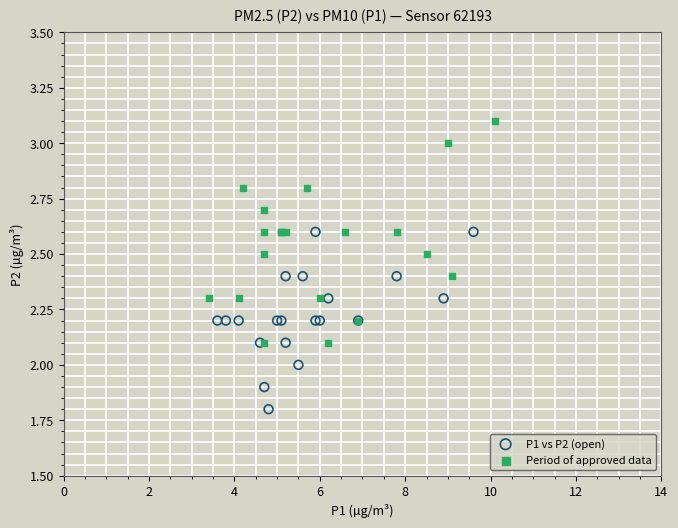

Which series has the largest Y range (max minus min)?

Period of approved data